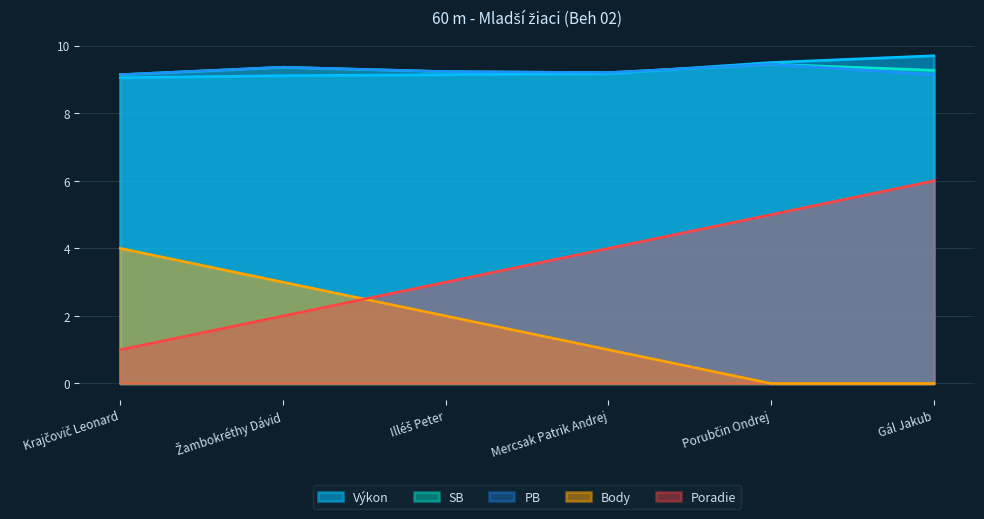

What is the label of the 2nd point from the right?

Porubčin Ondrej